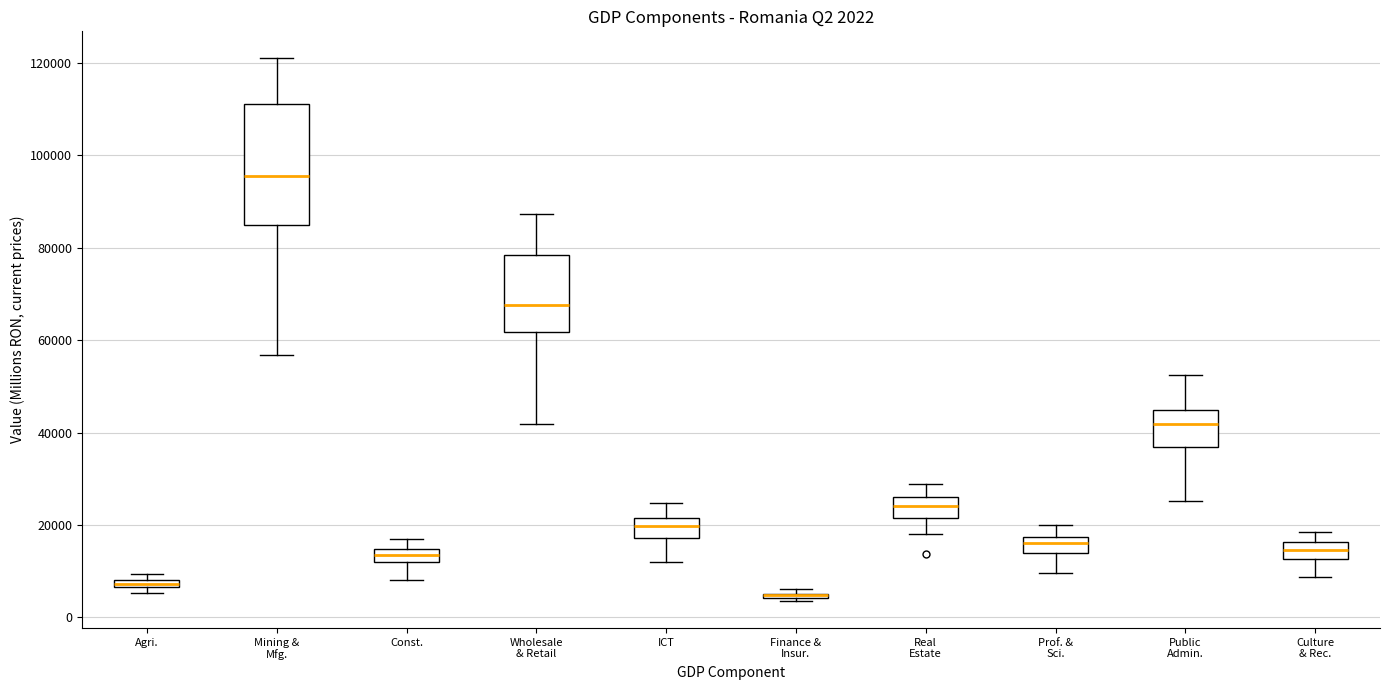

Comparing the boxes themselves (not the whiskers), which one is the tallest?

Mining & Mfg.